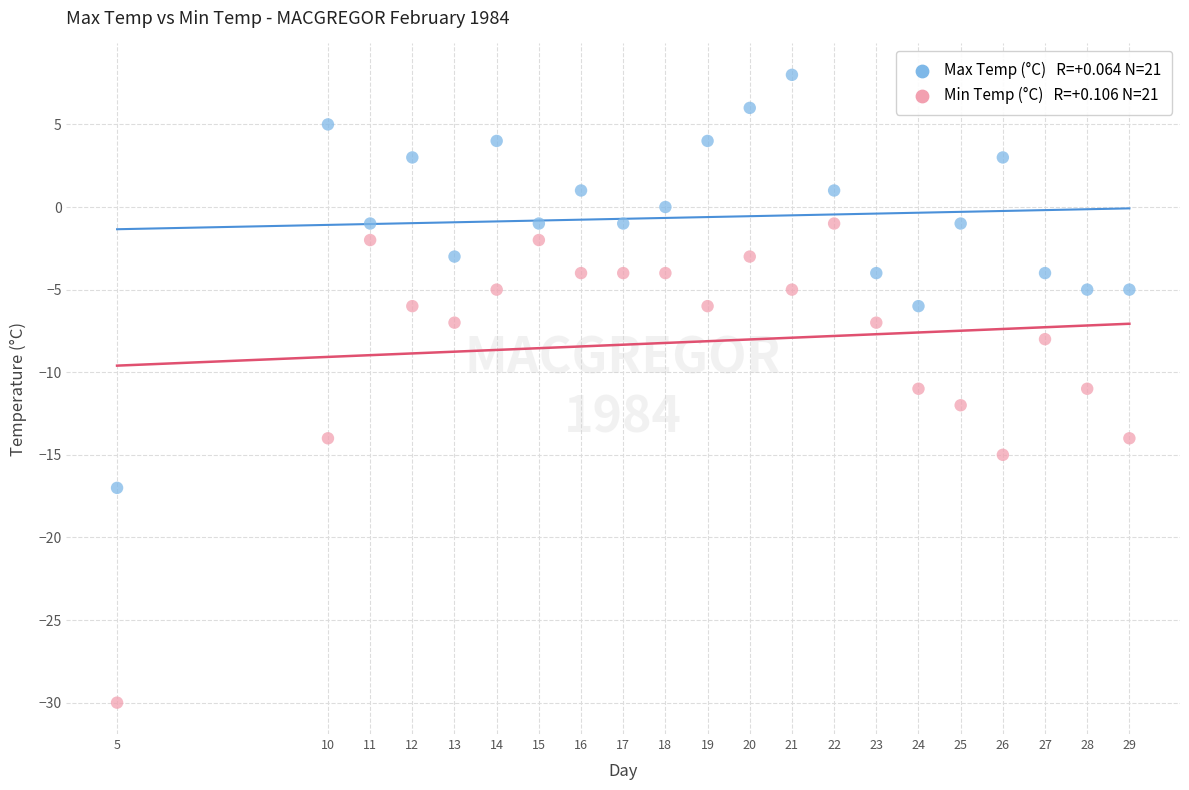

Across all data points, what is the range of X values (max minus min)?

24